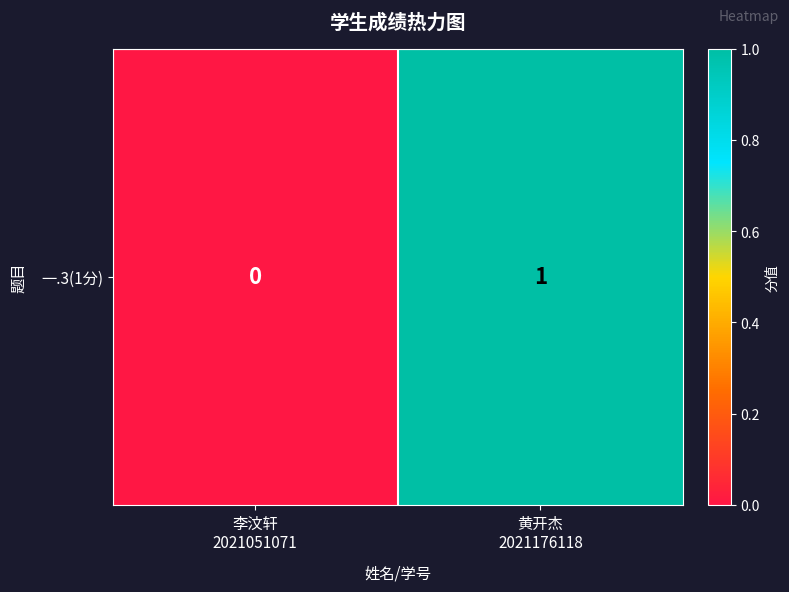

What is the difference between the values at 黄开杰
2021176118 and 李汶轩
2021051071?

1